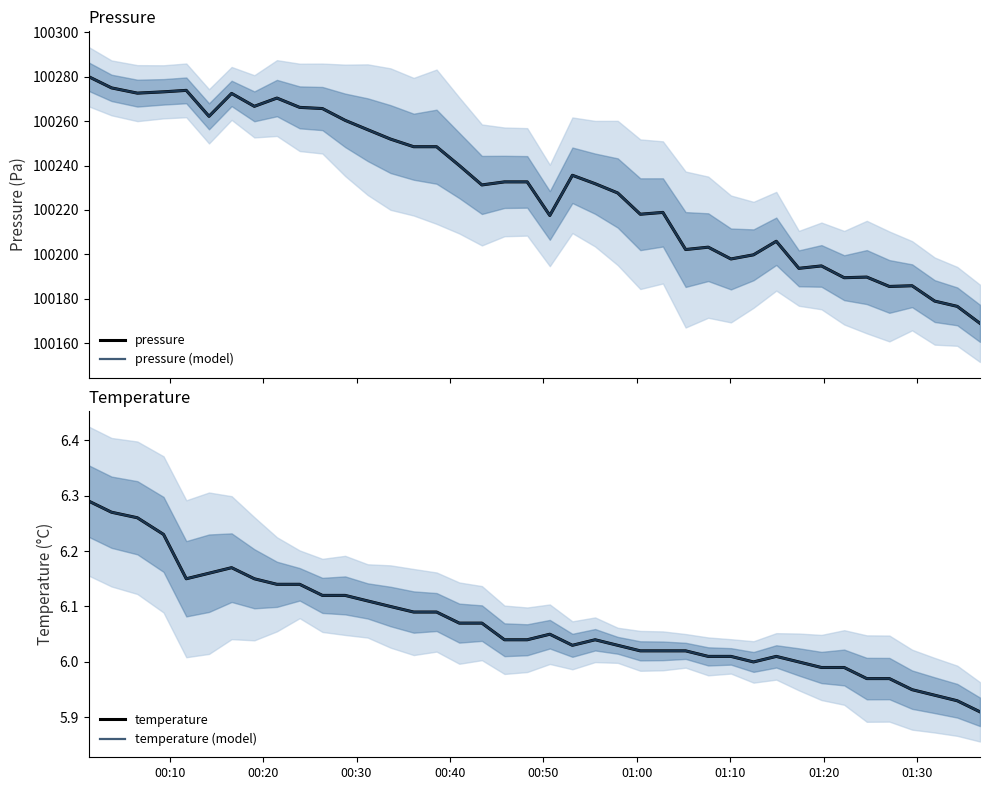

Which series has the largest total across all categories?

pressure